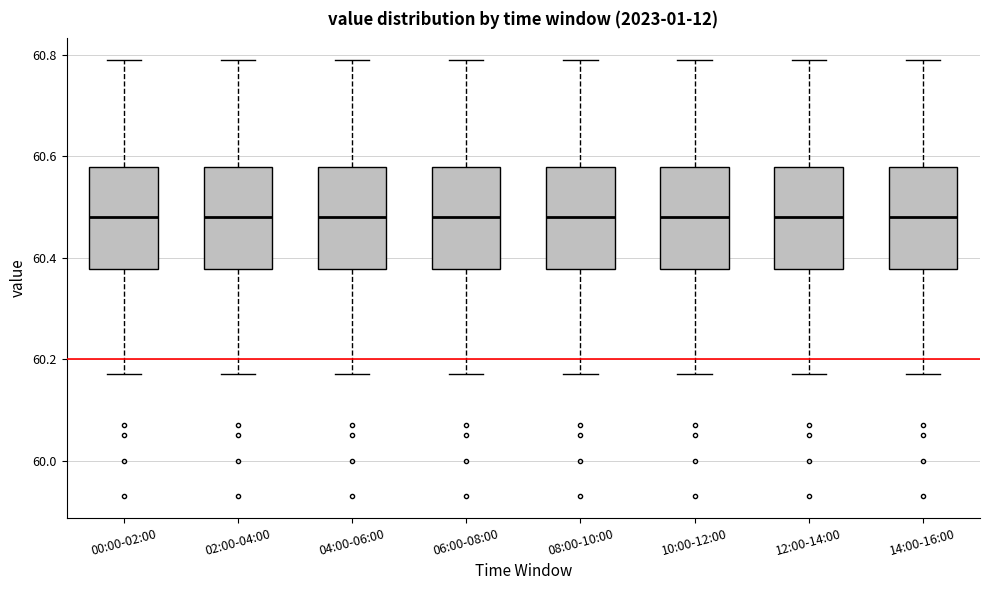

Where does the lower whisker of the box for 14:00-16:00 end on the y-axis? The values are not printed on the chart, so give them approximately, as read against the axis.

60.18